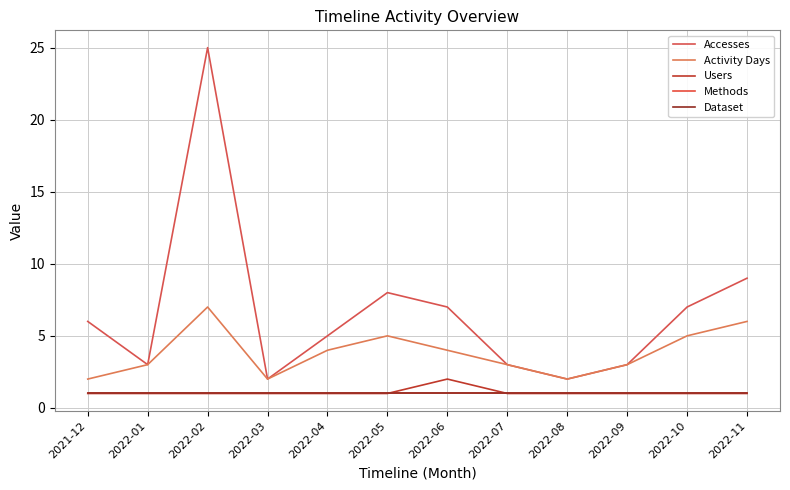

Does the chart display data point markers on the line(s)?

No